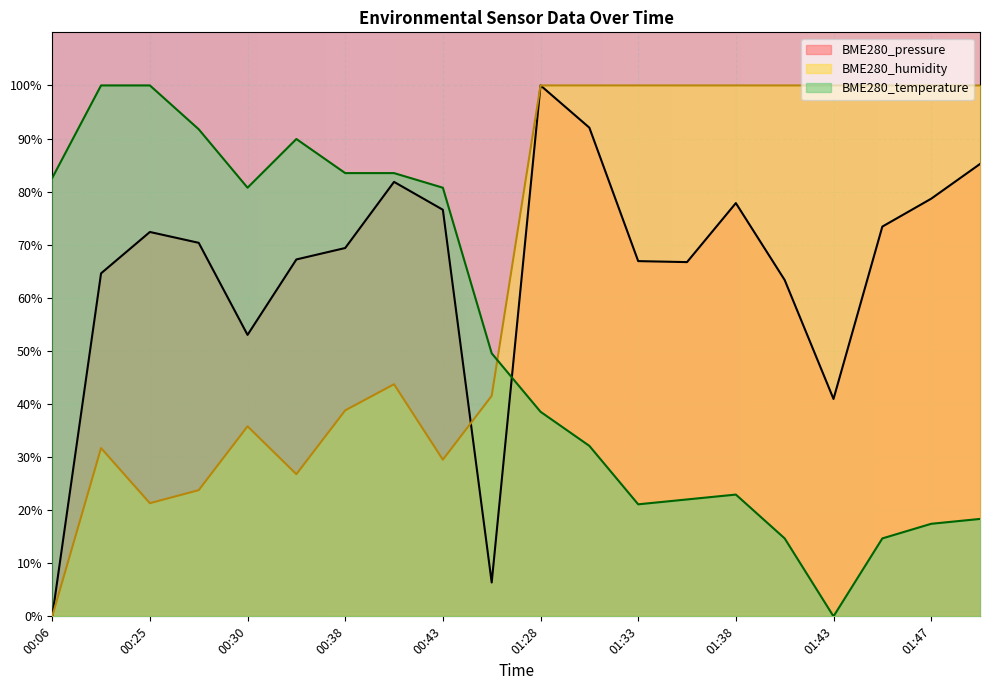

How many categories are shown in the chart?

20